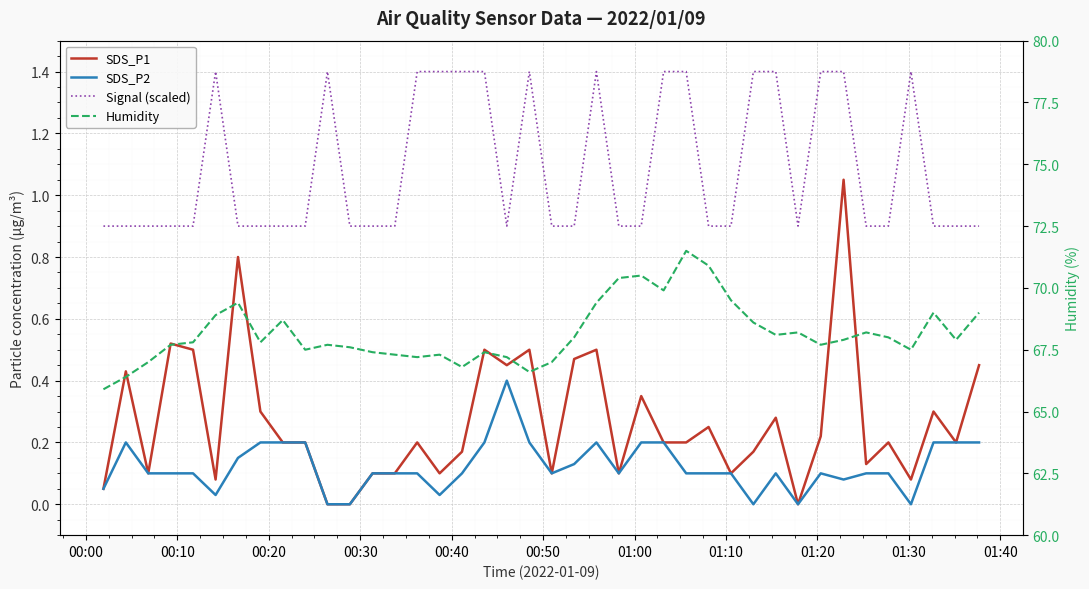

What is the value of the SDS_P2 point at the 19th from the left?

0.4